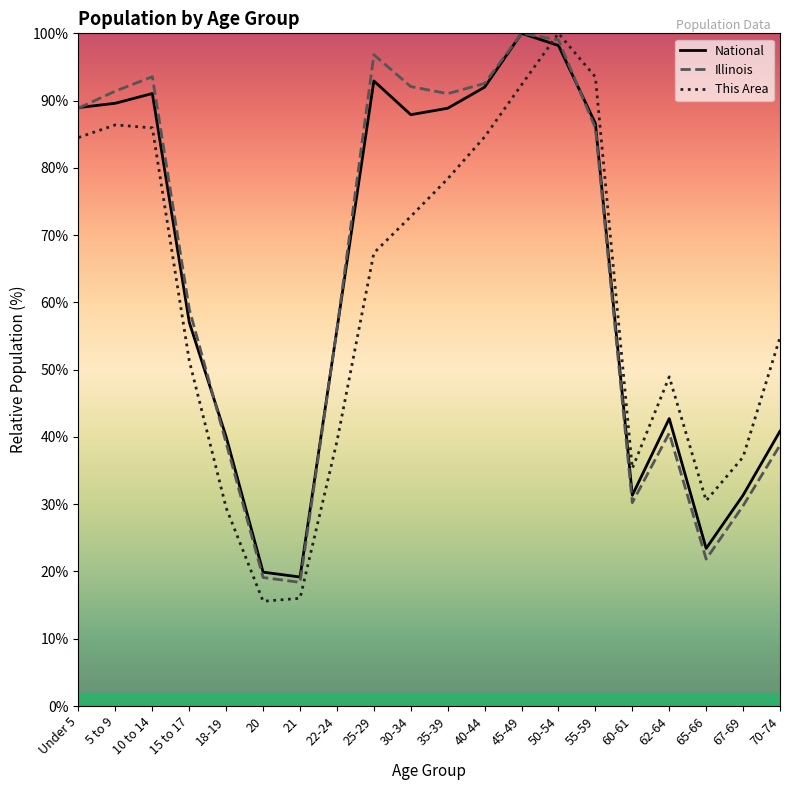

How many values in the Illinois series exceed 85?

10